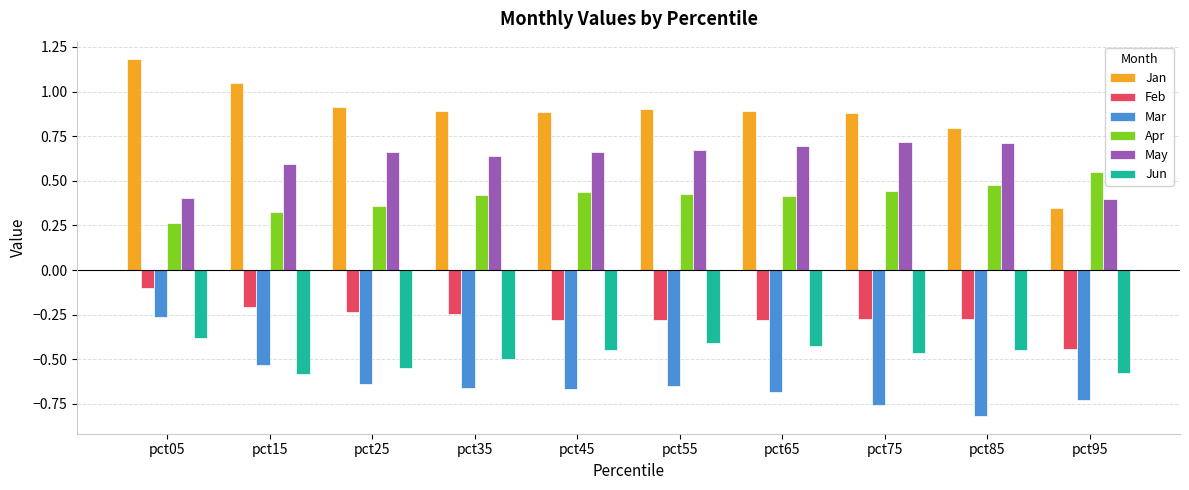

List the series in order of their peak value, lowest first.

Jun, Mar, Feb, Apr, May, Jan